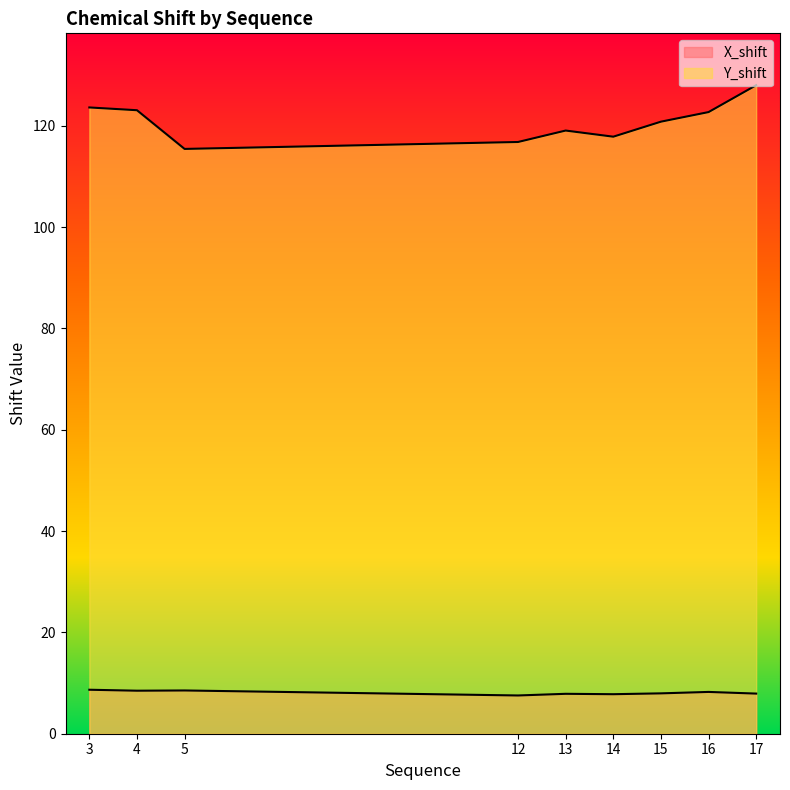

List the series in order of their overall mean, highest first.

Y_shift, X_shift